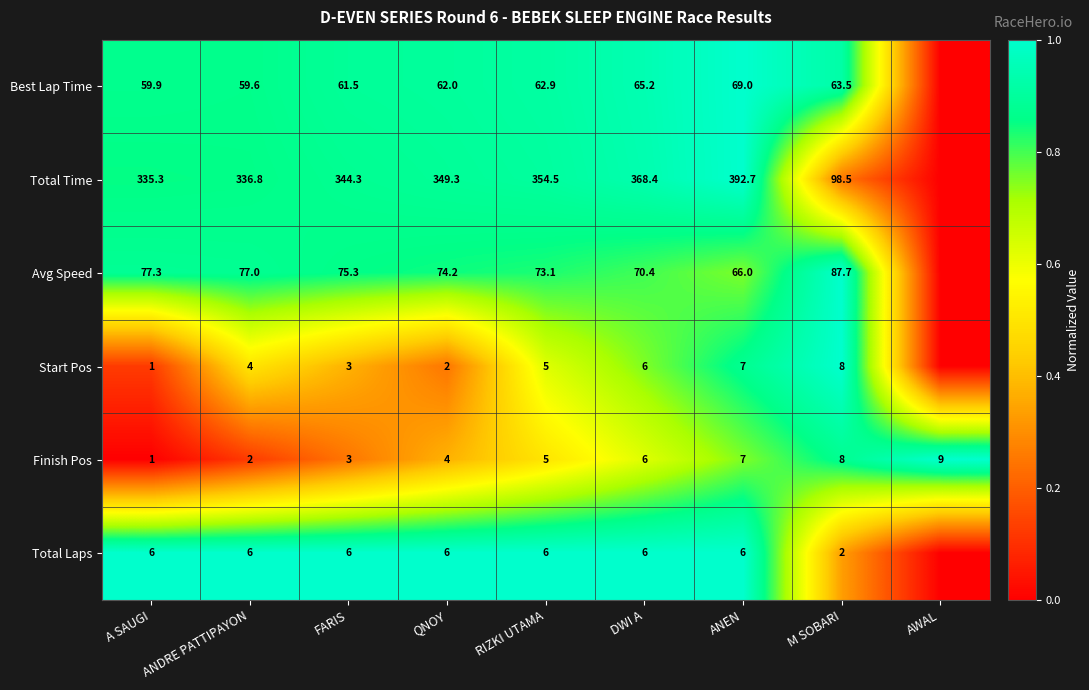

Count the number of data series in this chart.

6